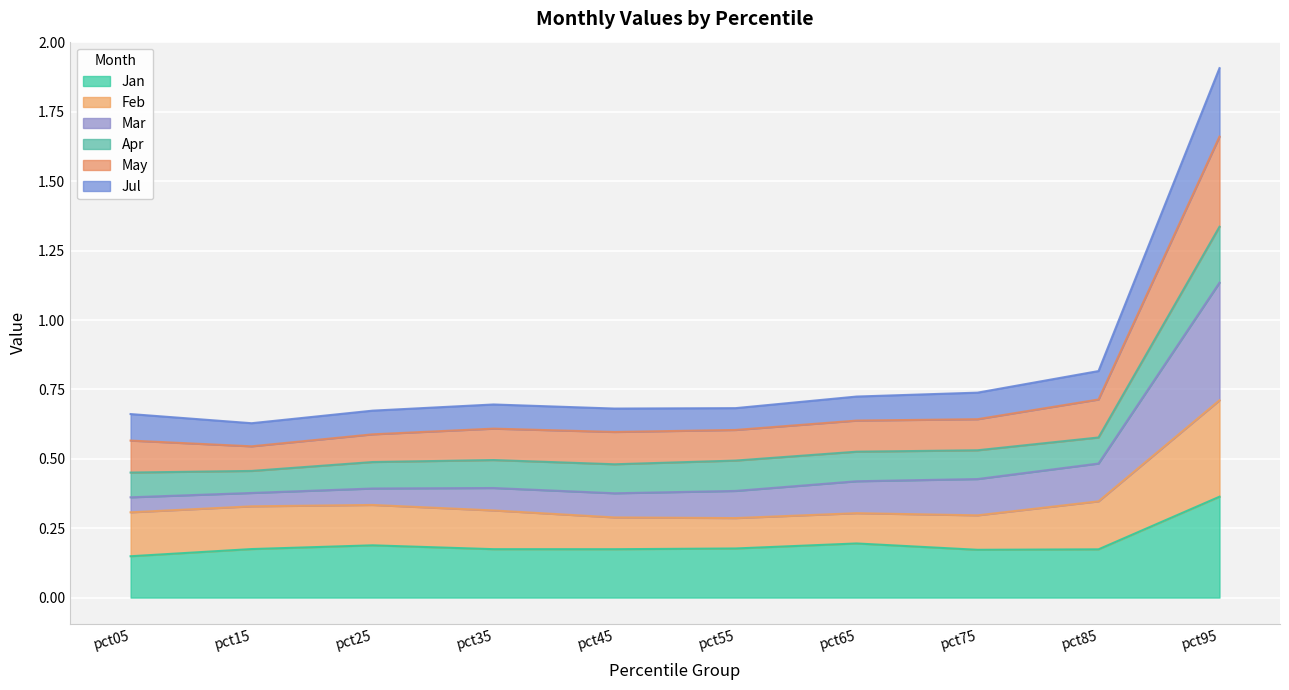

In Jul, how many points are higher than both neighbors (excluding endpoints)?

1